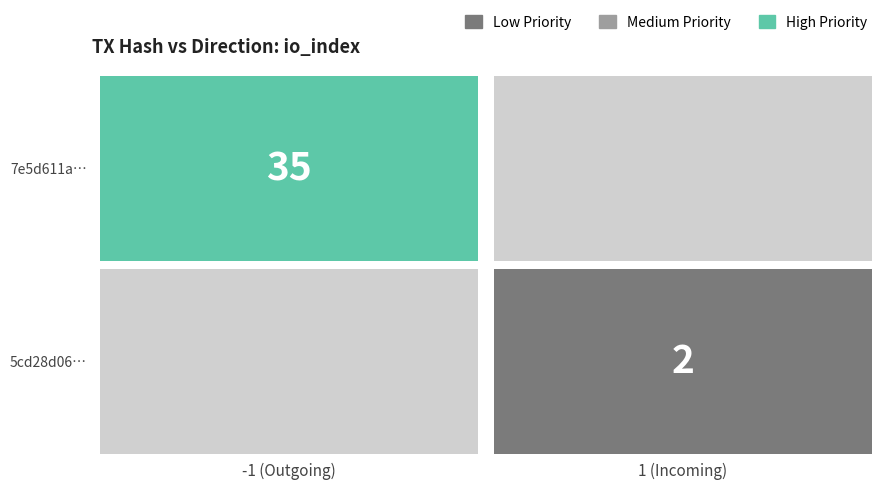

Reading left to right, transcribe all the data shown in this chart.

7e5d611a47433e20de11d450d490f4d71b1f57e: direction=-1	io_index=35
5cd28d06d3705cb1959637b31b269f1d6d37d55: direction=1	io_index=2